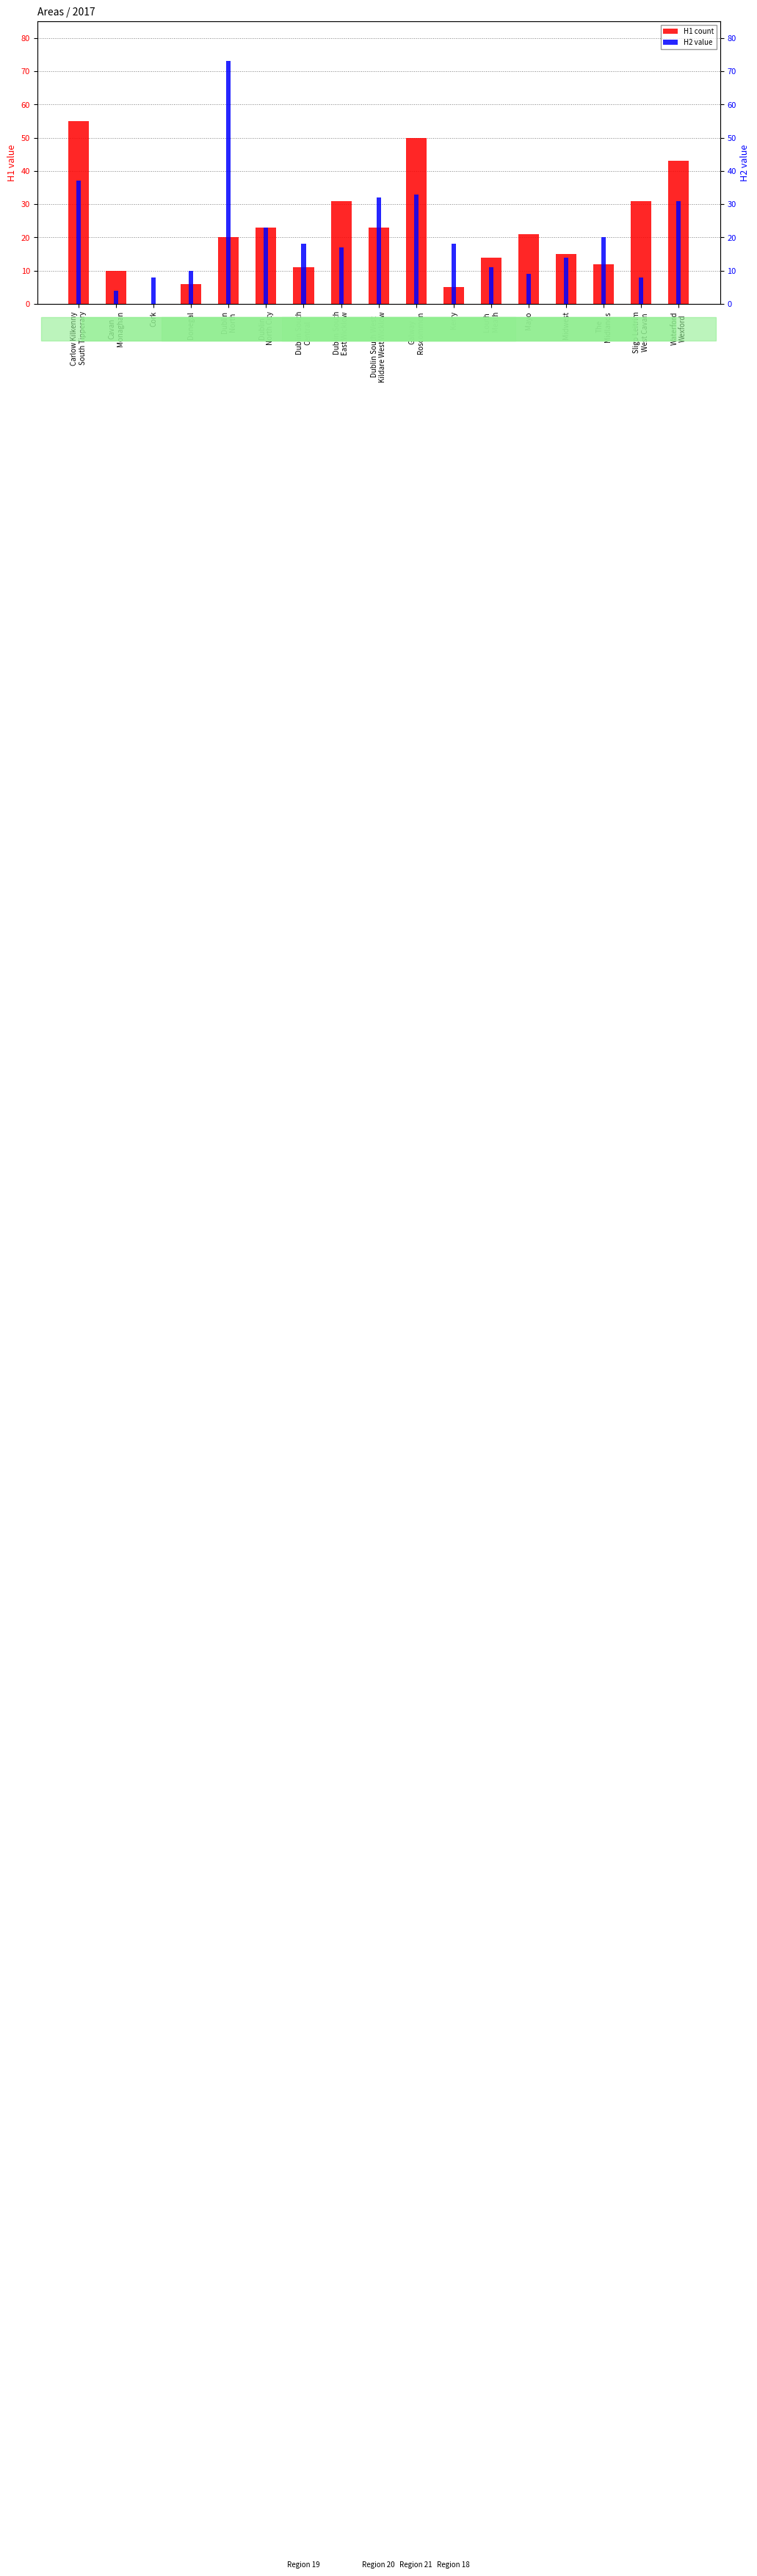

How many categories are shown in the chart?

17